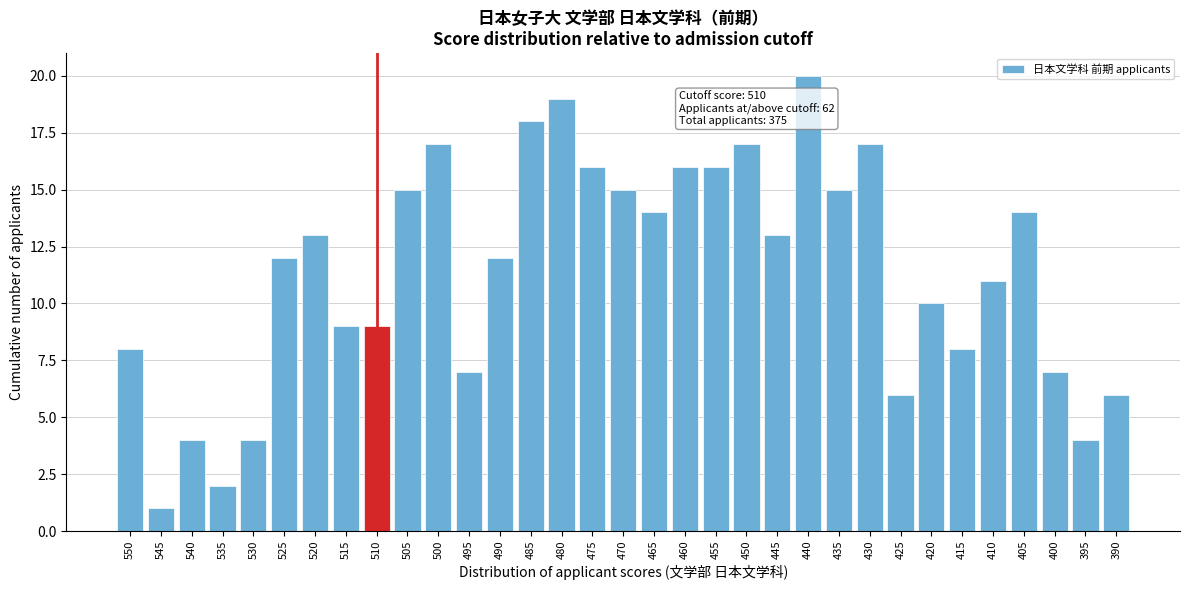

Which category has the highest value across all series?

440